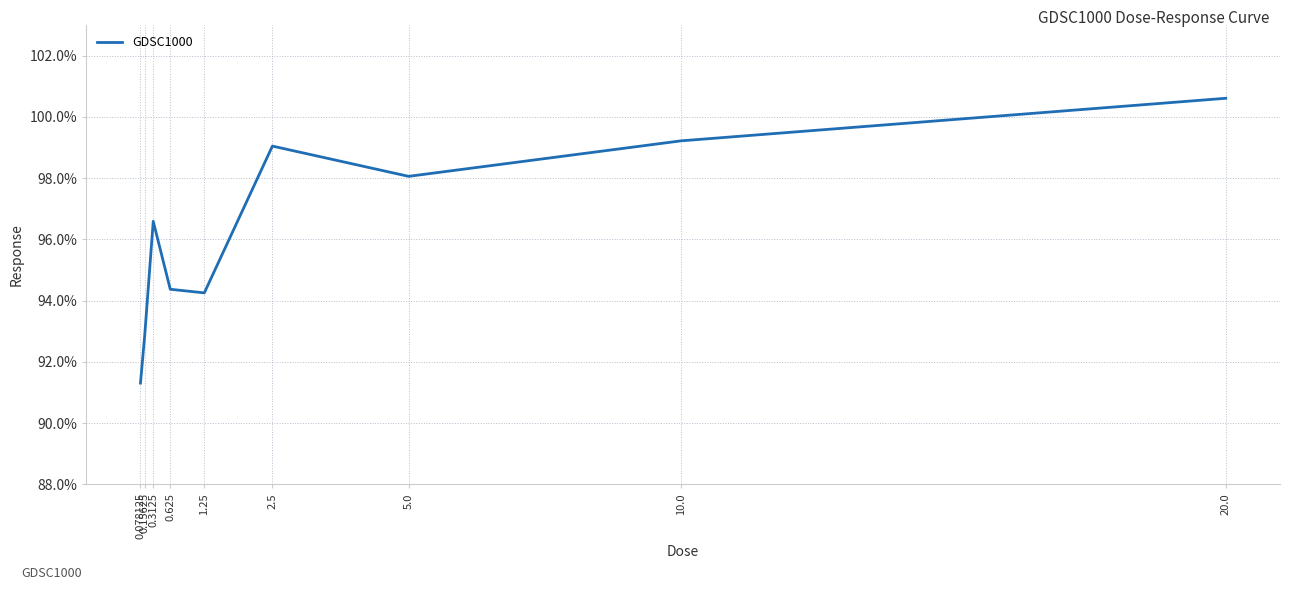

True or false: the data shows 20.4 at 1.25.

False